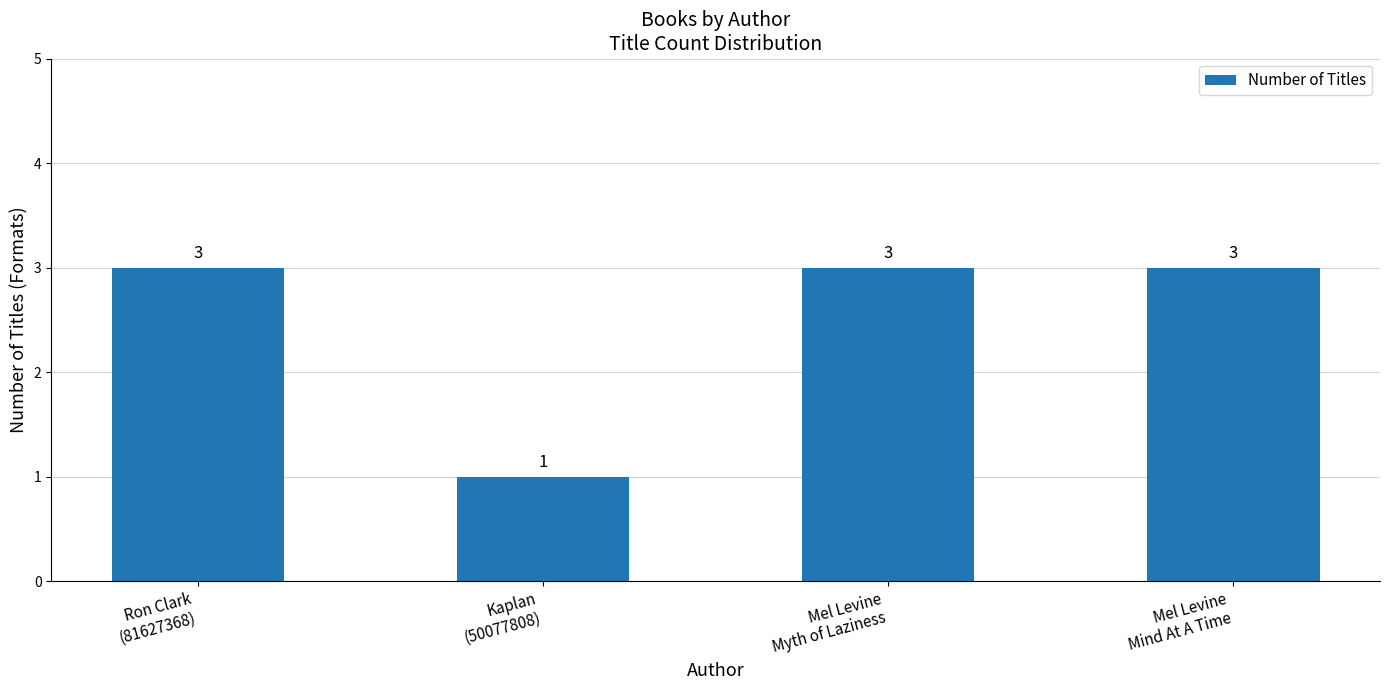

What is the maximum value shown in the chart?

3